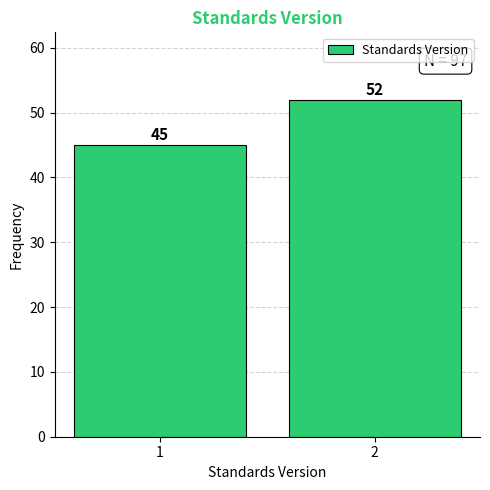

Reading left to right, transcribe all the data shown in this chart.

1=45	2=52